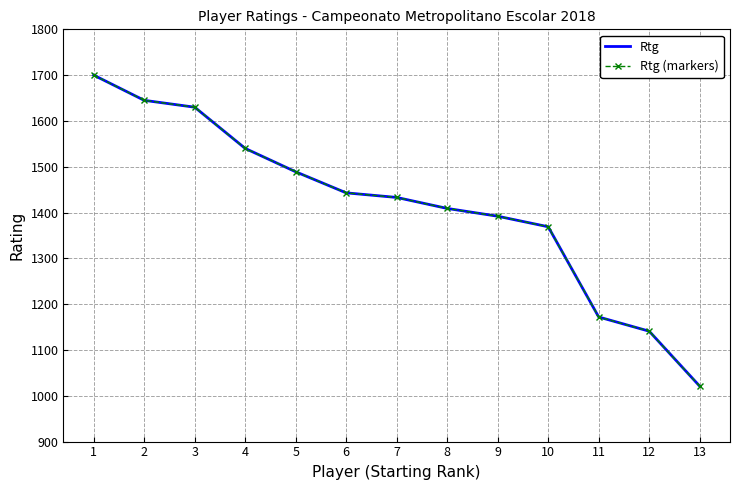

What is the sum of all Rtg (markers) values?

18384